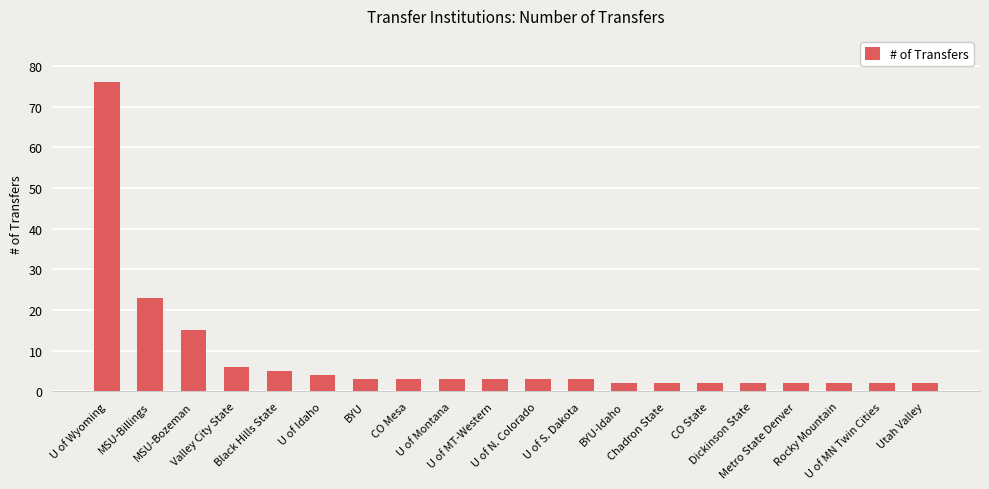

How many bars are there in total?

20